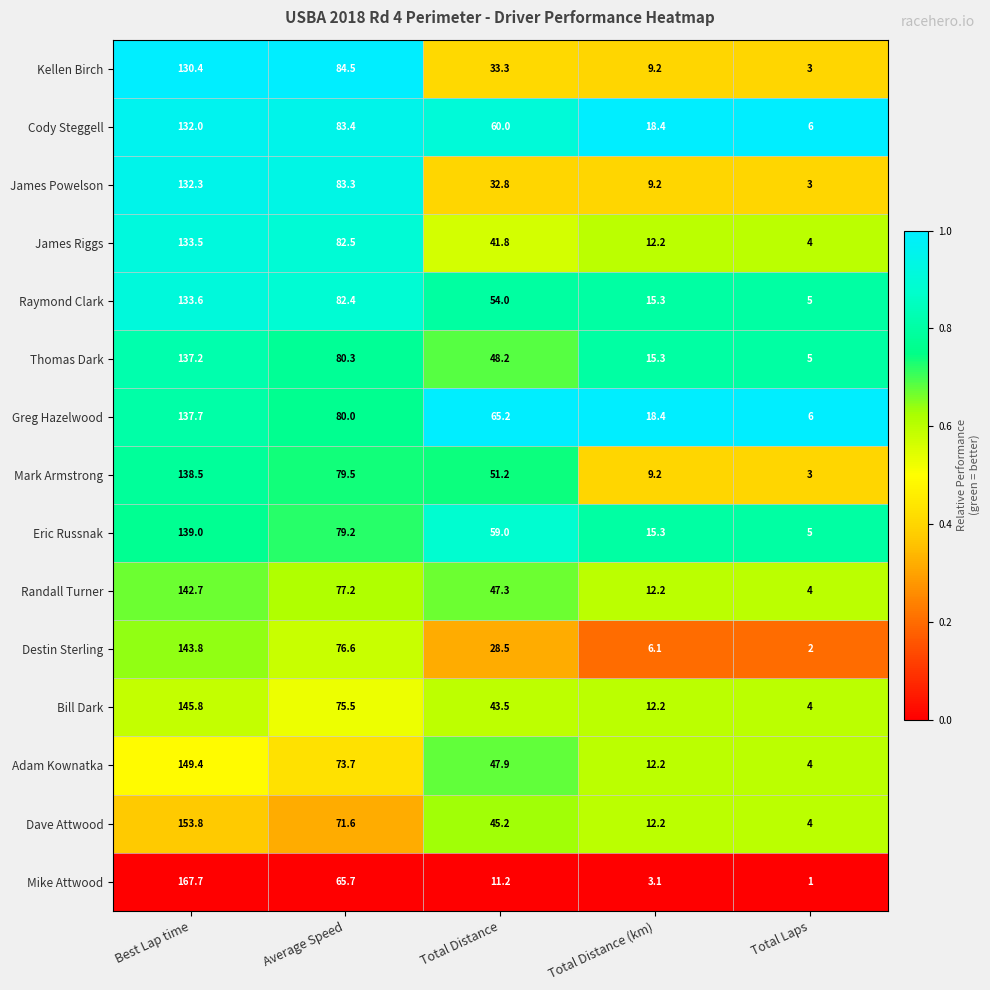

What is the greatest value displayed?

167.7